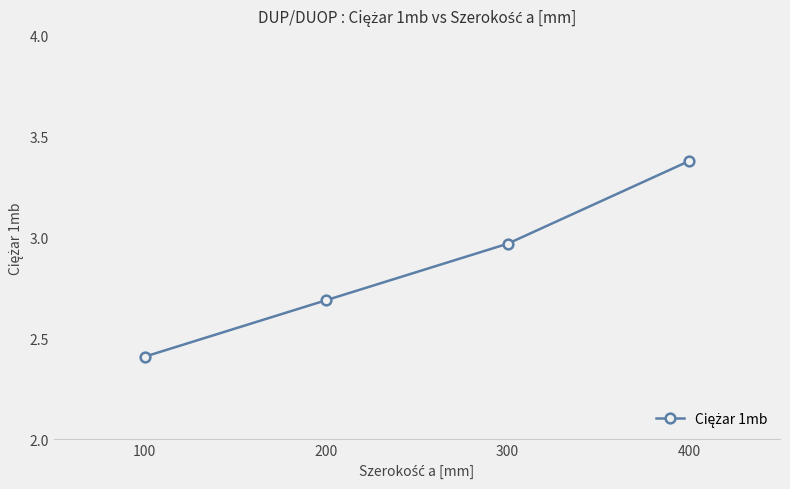

What is the smallest value displayed?

2.4